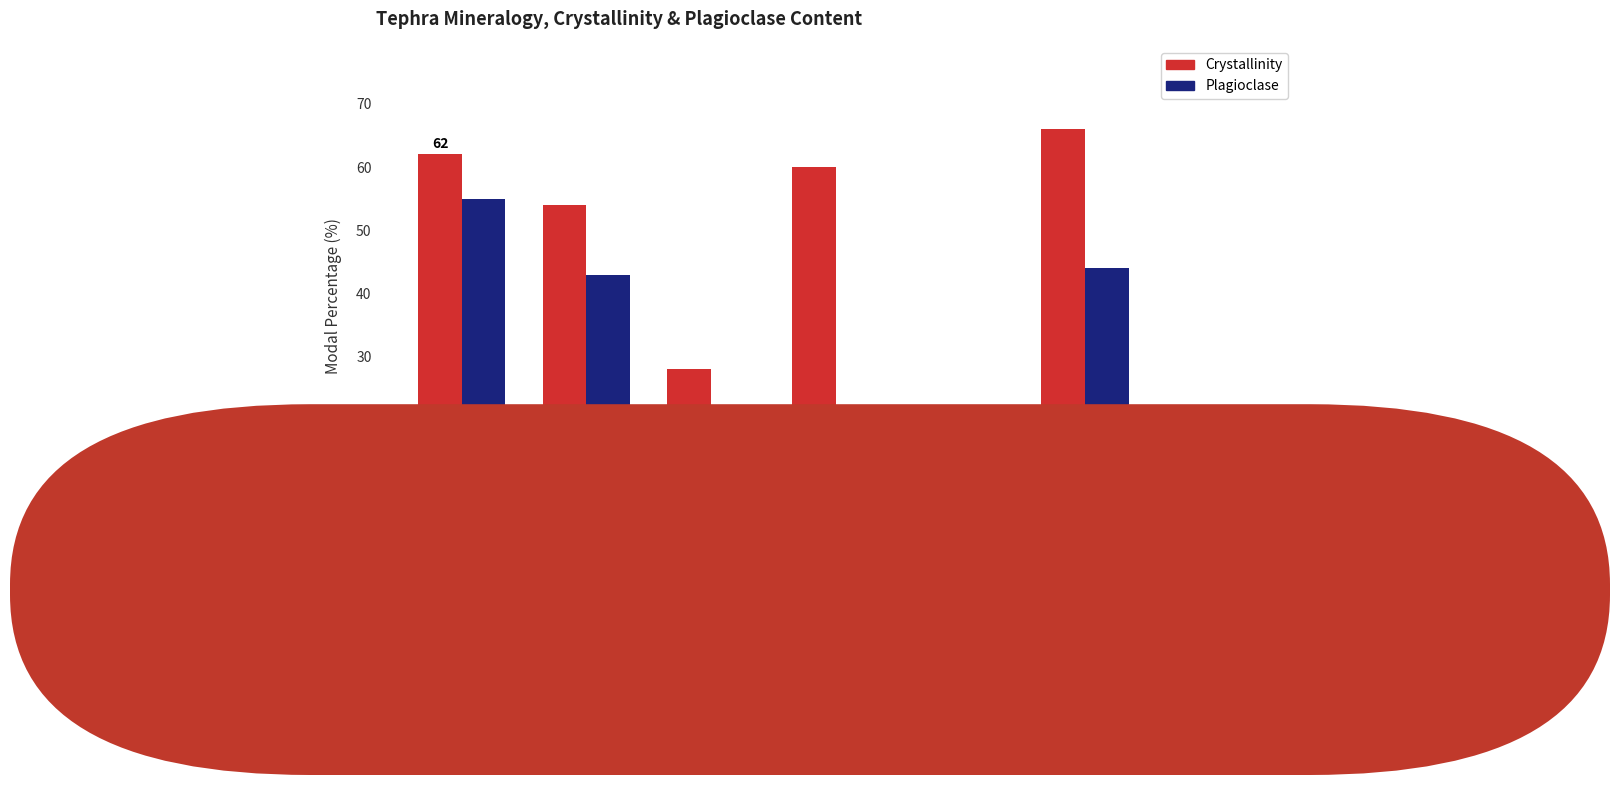

At which category is the sum across all series the highest?

COLteph